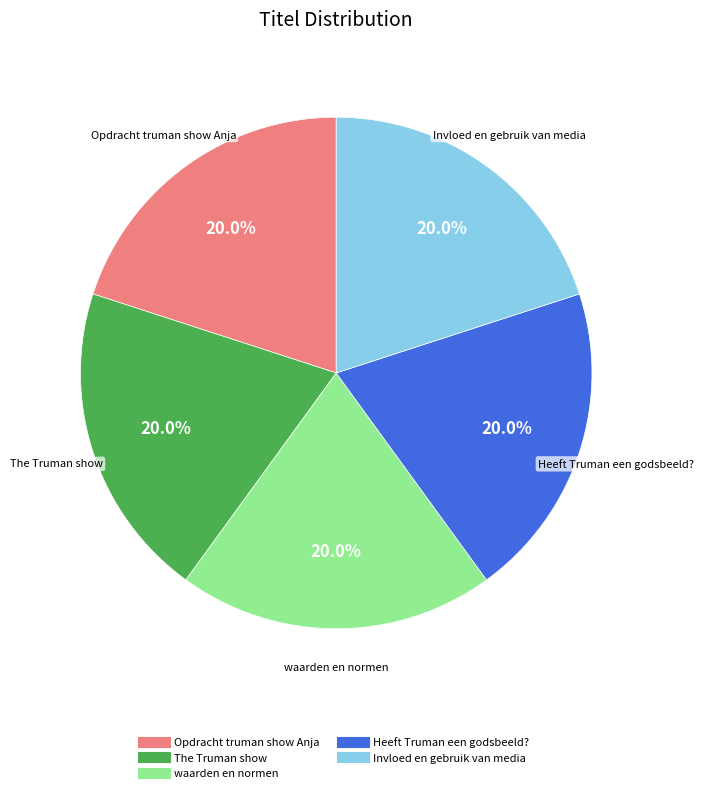

Count the number of slices in the pie.

5